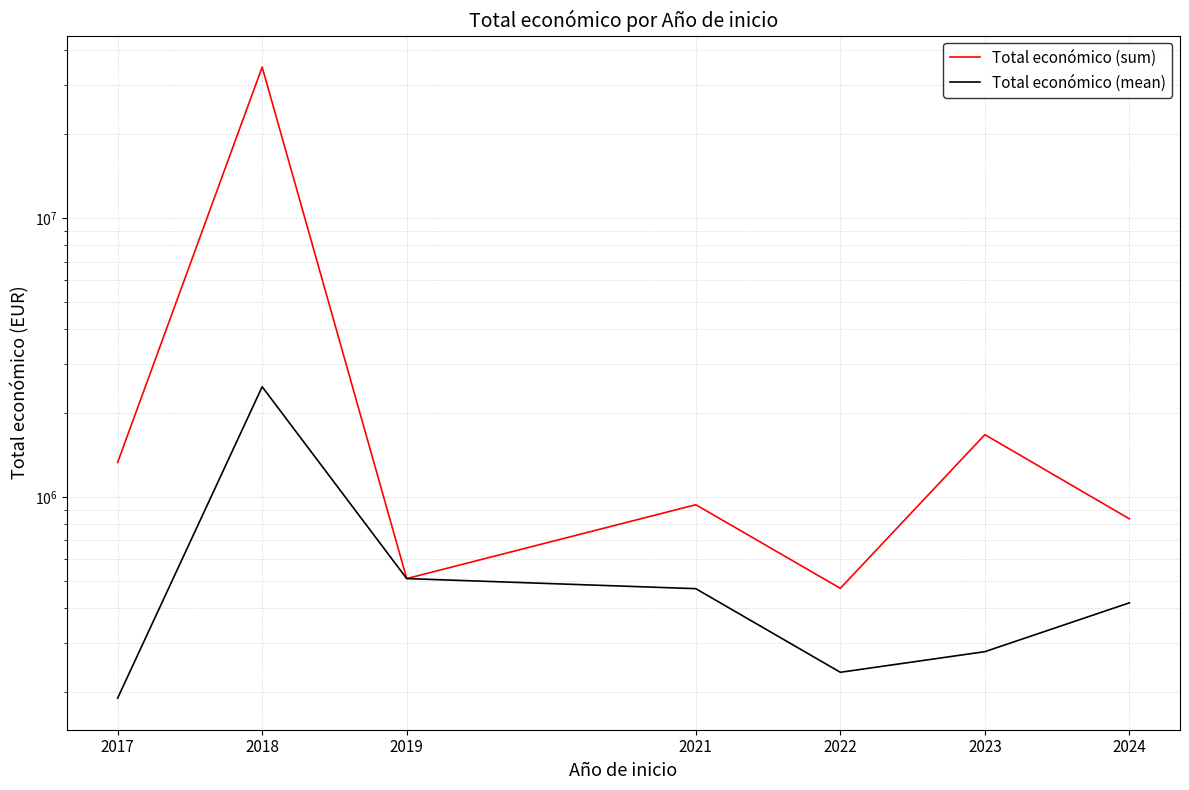

Rank the categories by Total económico (mean) value from lowest to highest.

2017, 2022, 2023, 2024, 2021, 2019, 2018